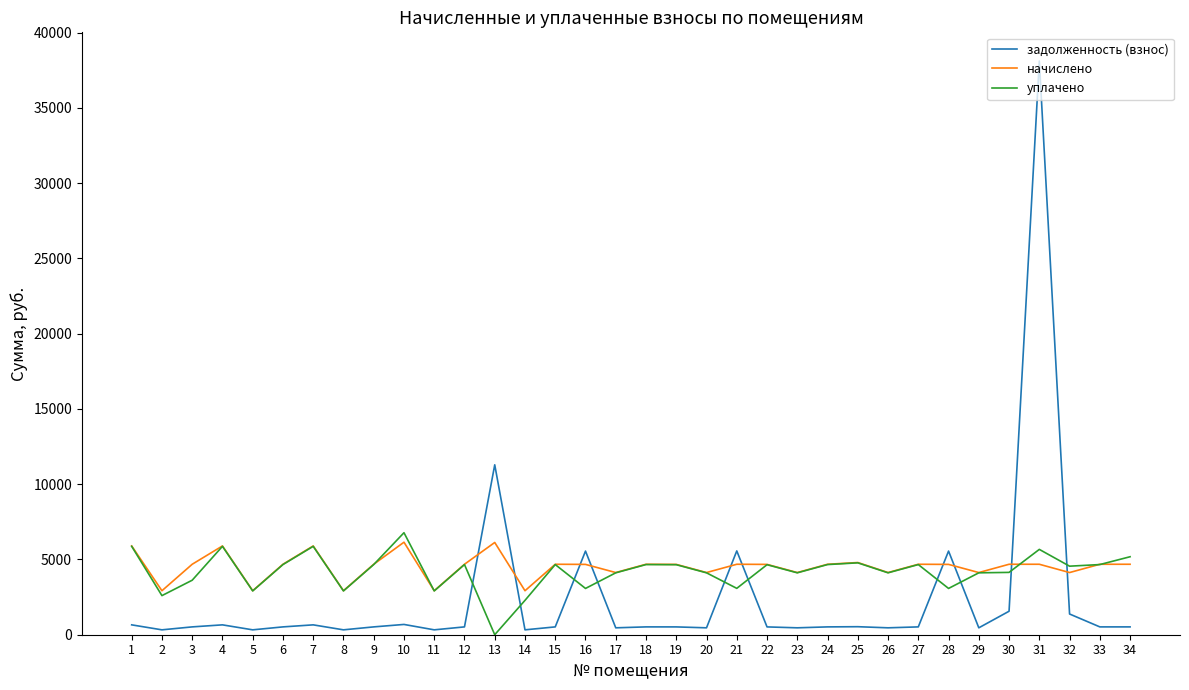

What are all the series names shown in the legend?

задолженность (взнос), начислено, уплачено